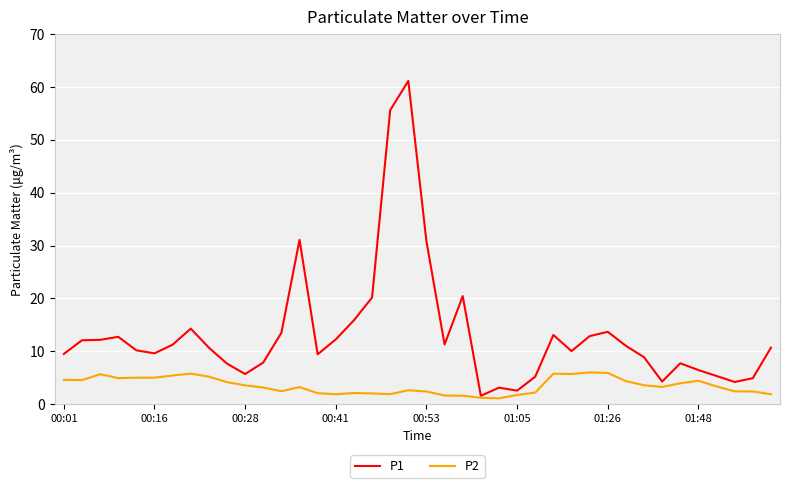

Which series has the widest spread of values?

P1